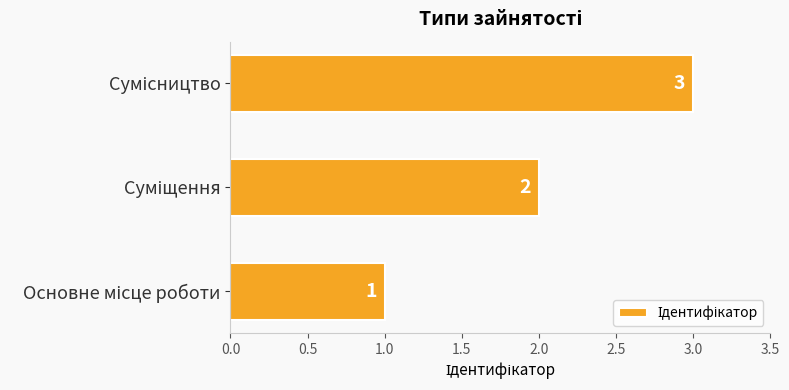

What is the greatest value displayed?

3